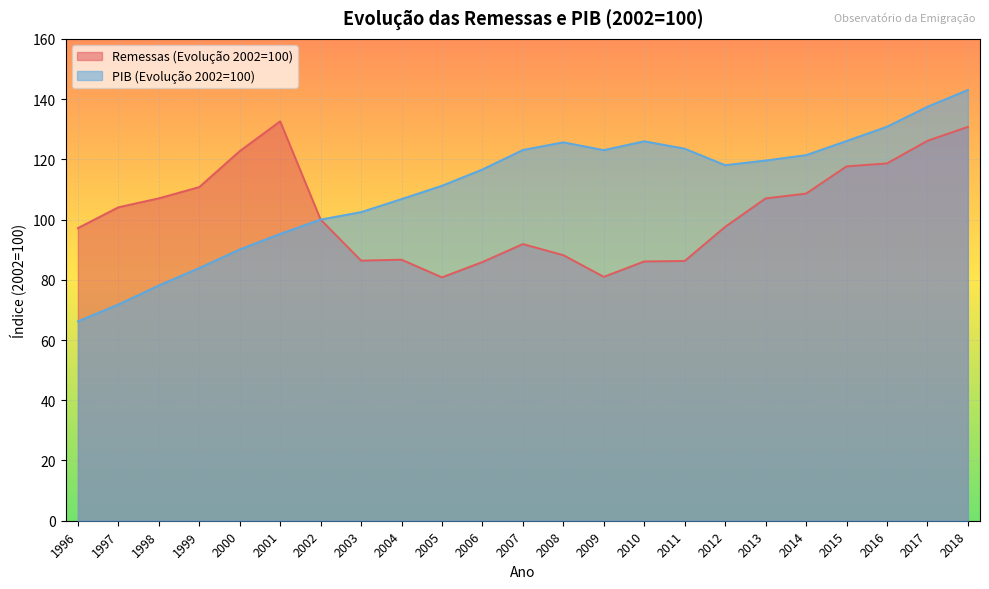

Where is PIB (Evolução 2002=100) nearest to the value 104?

2003